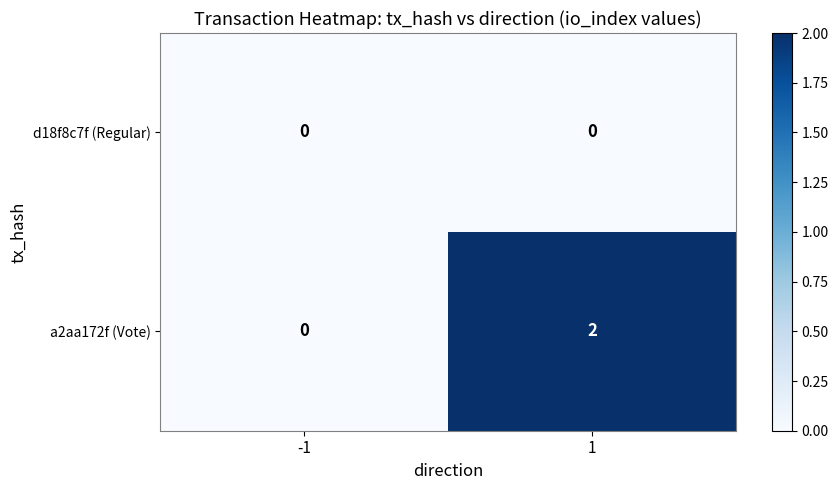

Reading left to right, transcribe all the data shown in this chart.

d18f8c7f (Regular): -1=0	1=0
a2aa172f (Vote): -1=0	1=2